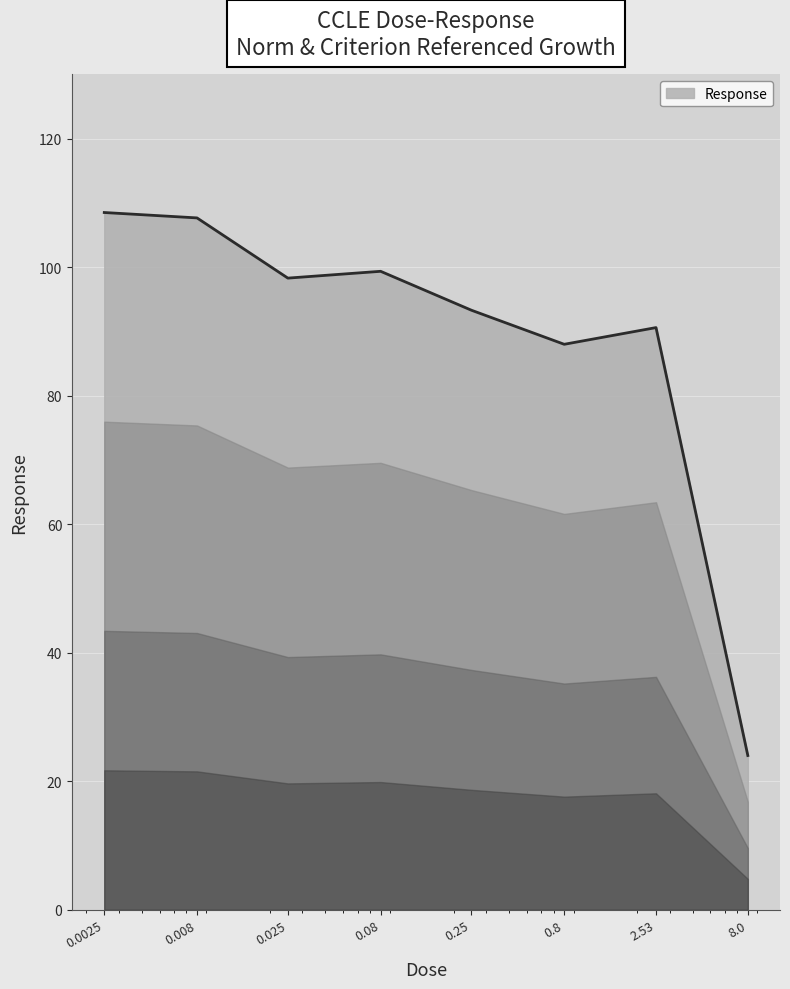

What is the sum of all values?

709.7